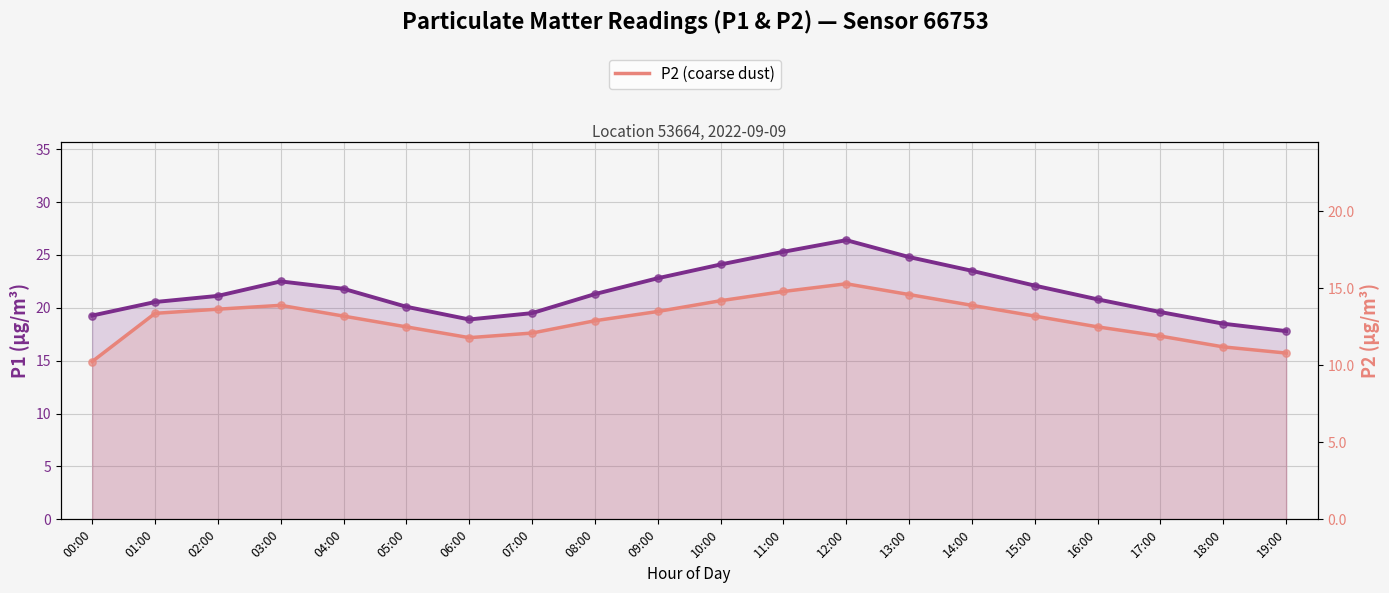

At which category is the sum across all series the highest?

12:00